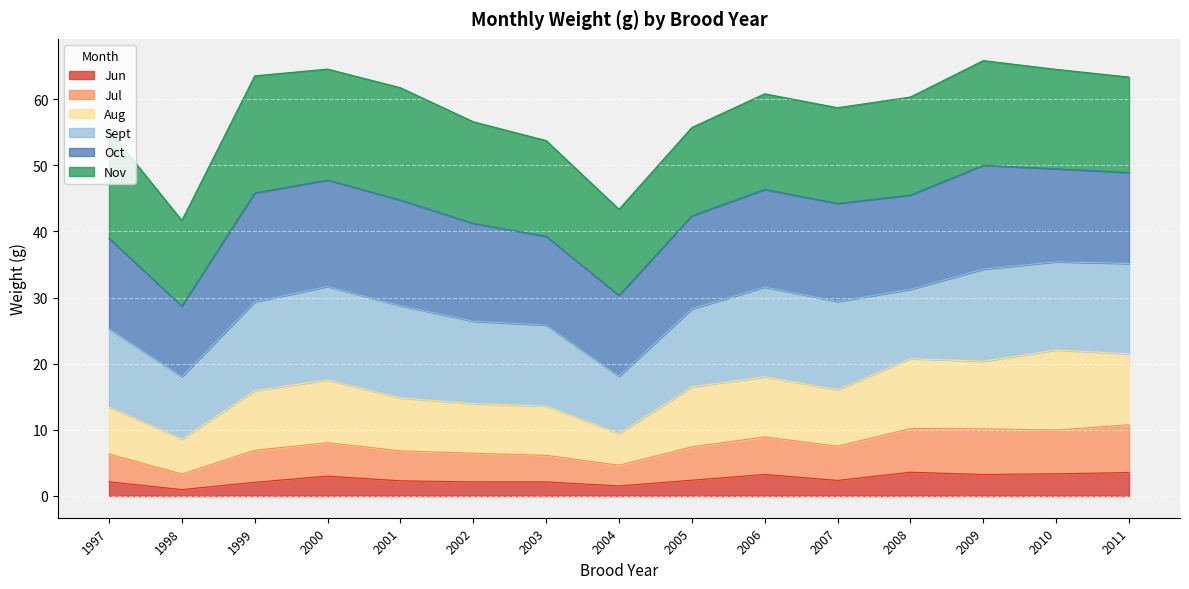

Where does the Jul series first go above 7?

2000